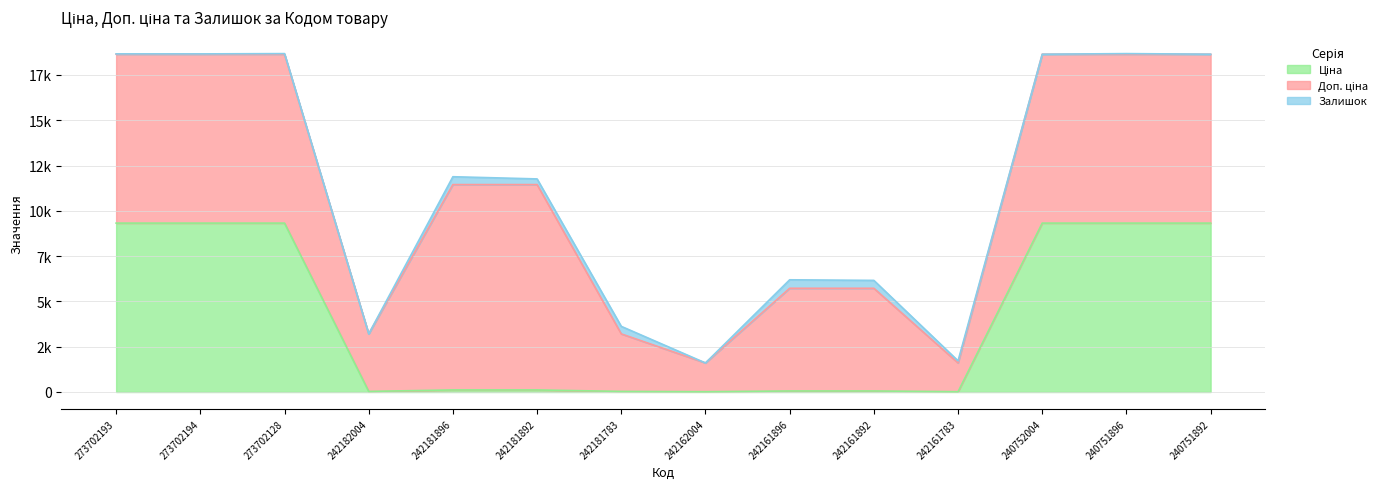

What is the difference between the highest and lowest values at 240751896?

9287.4